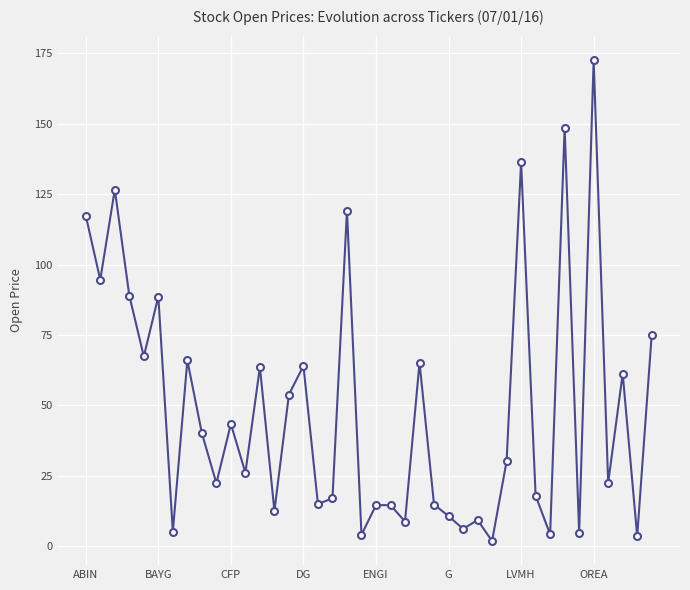

True or false: there are more than 2 points higher than both neighbors.

True